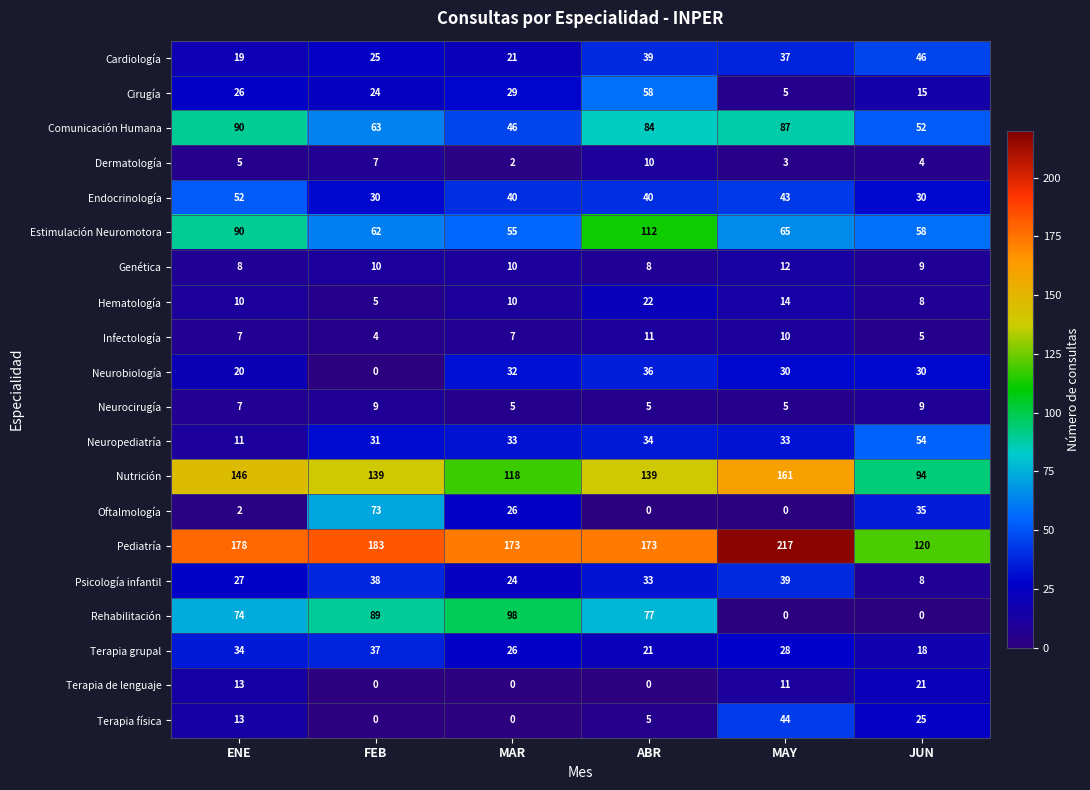

How many data points in Pediatría are less than 178?

3